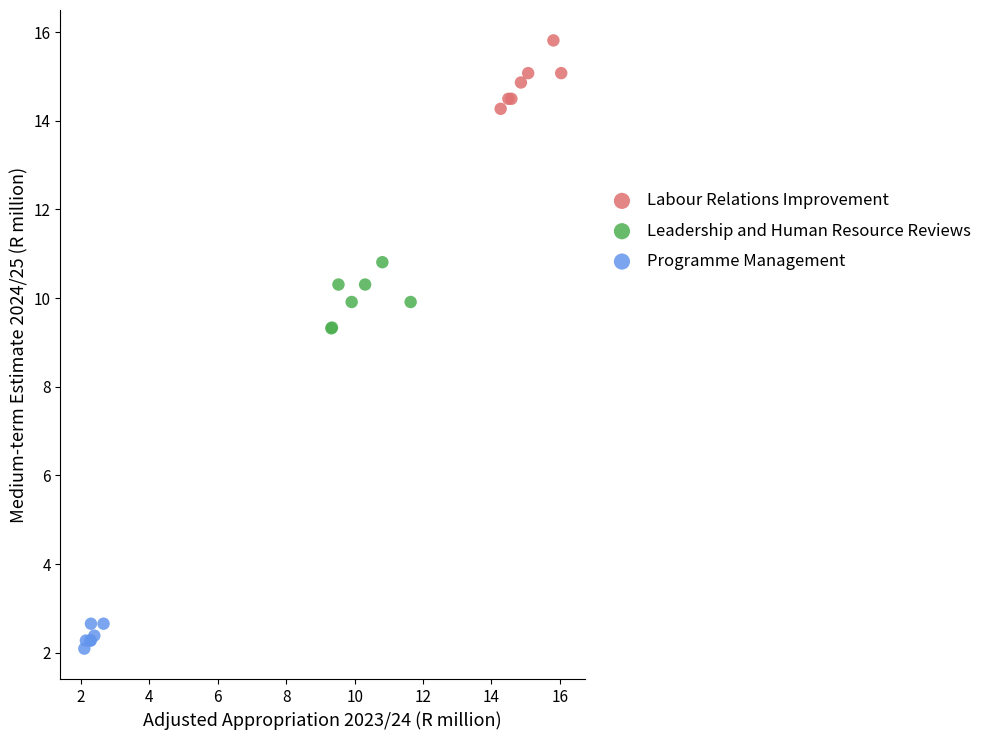

Which series reaches the minimum Y coordinate?

Programme Management